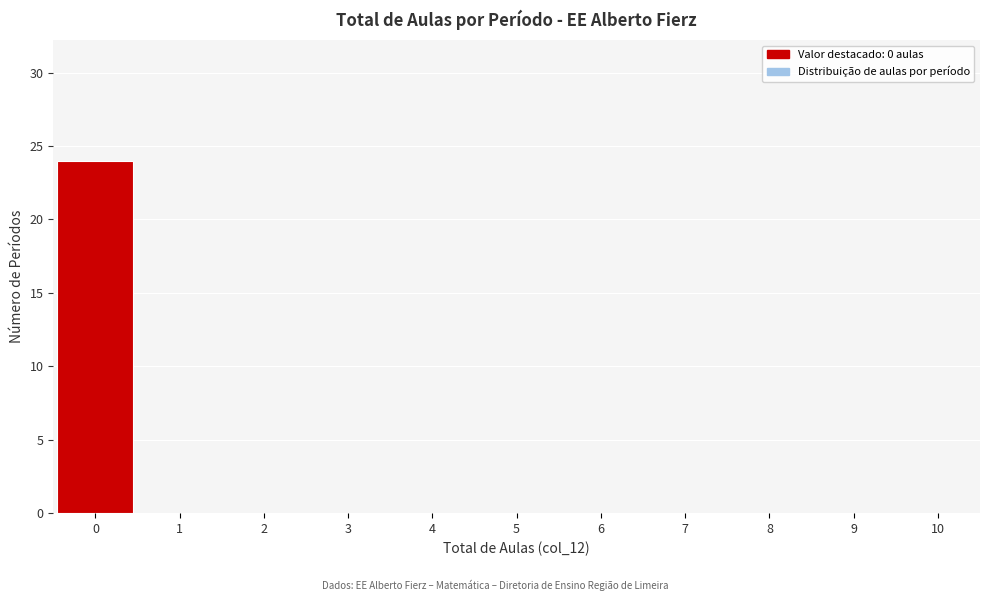

Reading left to right, list every bar in this chart as the range it spans on the x-axis followed by its height. The values are not printed on the chart, so give them approximately, as read against the axis.

-0.5 to 0.5: 24
0.5 to 1.5: 0
1.5 to 2.5: 0
2.5 to 3.5: 0
3.5 to 4.5: 0
4.5 to 5.5: 0
5.5 to 6.5: 0
6.5 to 7.5: 0
7.5 to 8.5: 0
8.5 to 9.5: 0
9.5 to 10.5: 0